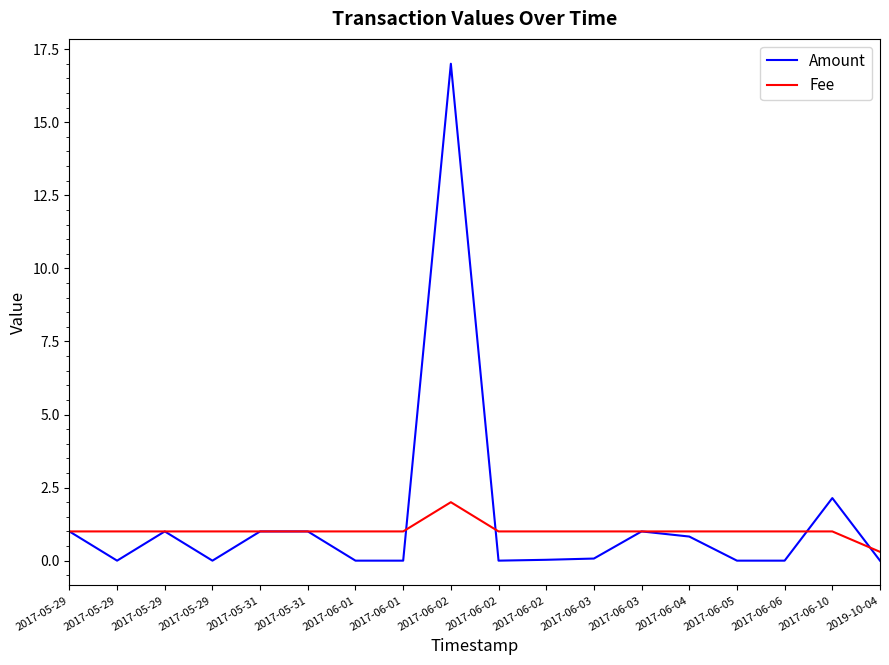

How many lines are shown in the chart?

2